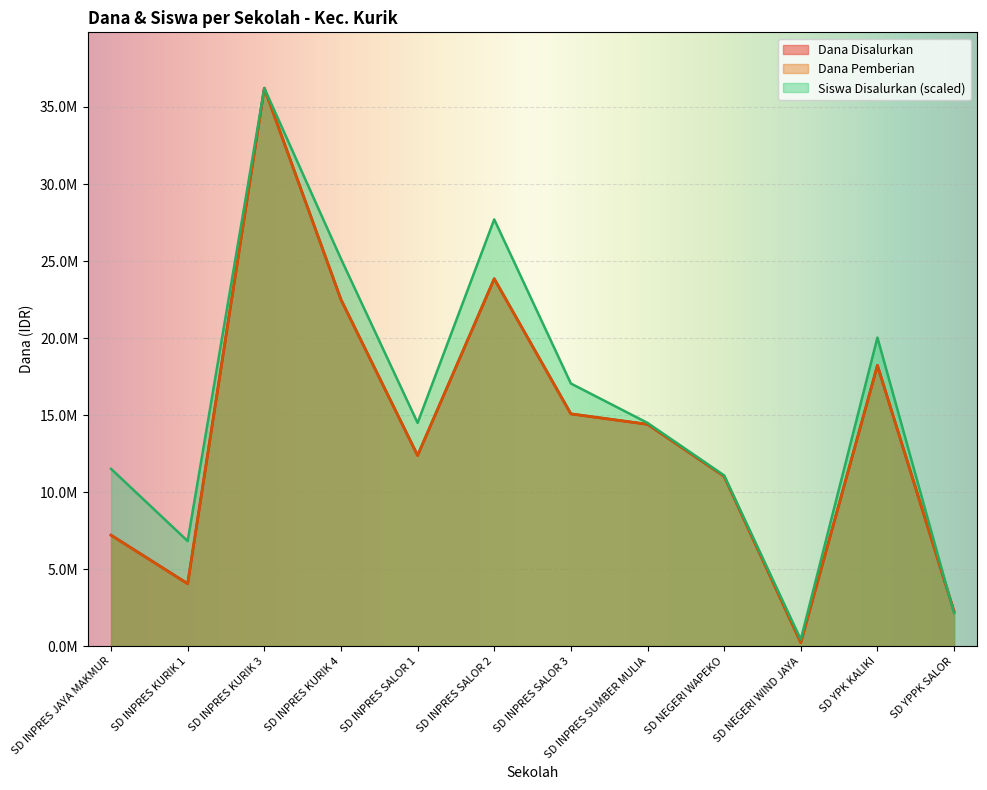

At which label does Dana Disalurkan first exceed 14400000?

SD INPRES KURIK 3